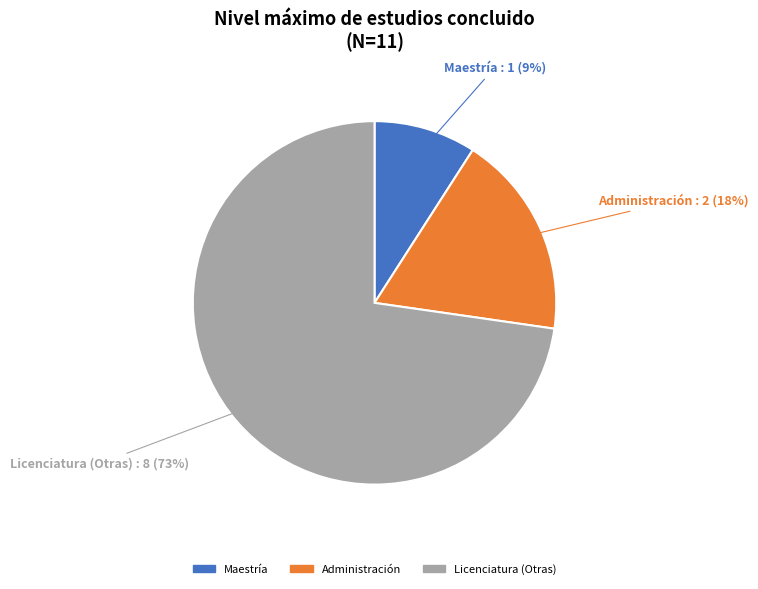

To the nearest percent, what is the average slice percentage?

33%